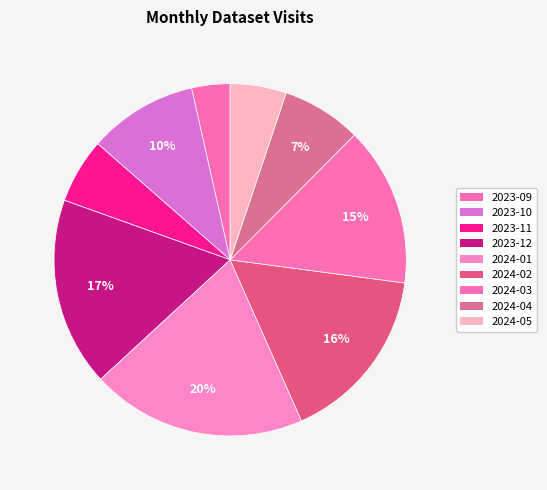

Is there a majority slice in this chart?

No